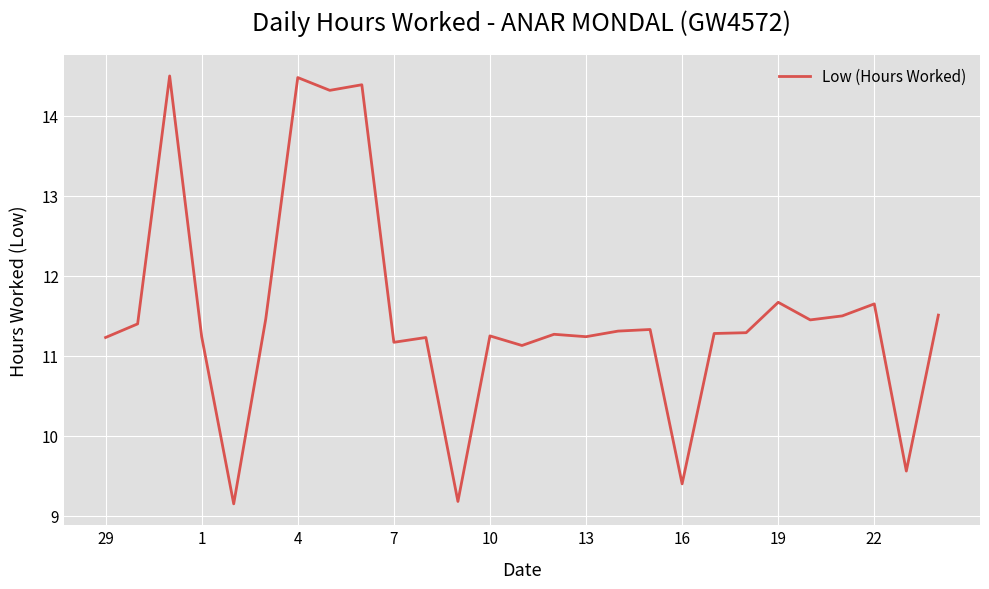

What is the maximum value shown in the chart?

14.5